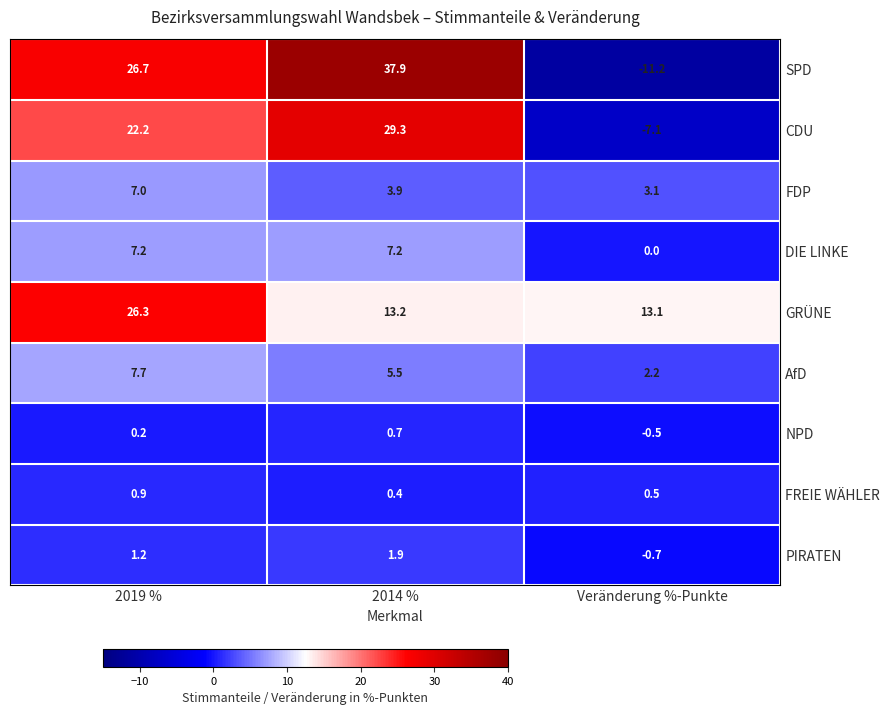

At 2014 %, list the series in order from largest to smallest.

SPD, CDU, GRÜNE, DIE LINKE, AfD, FDP, PIRATEN, NPD, FREIE WÄHLER